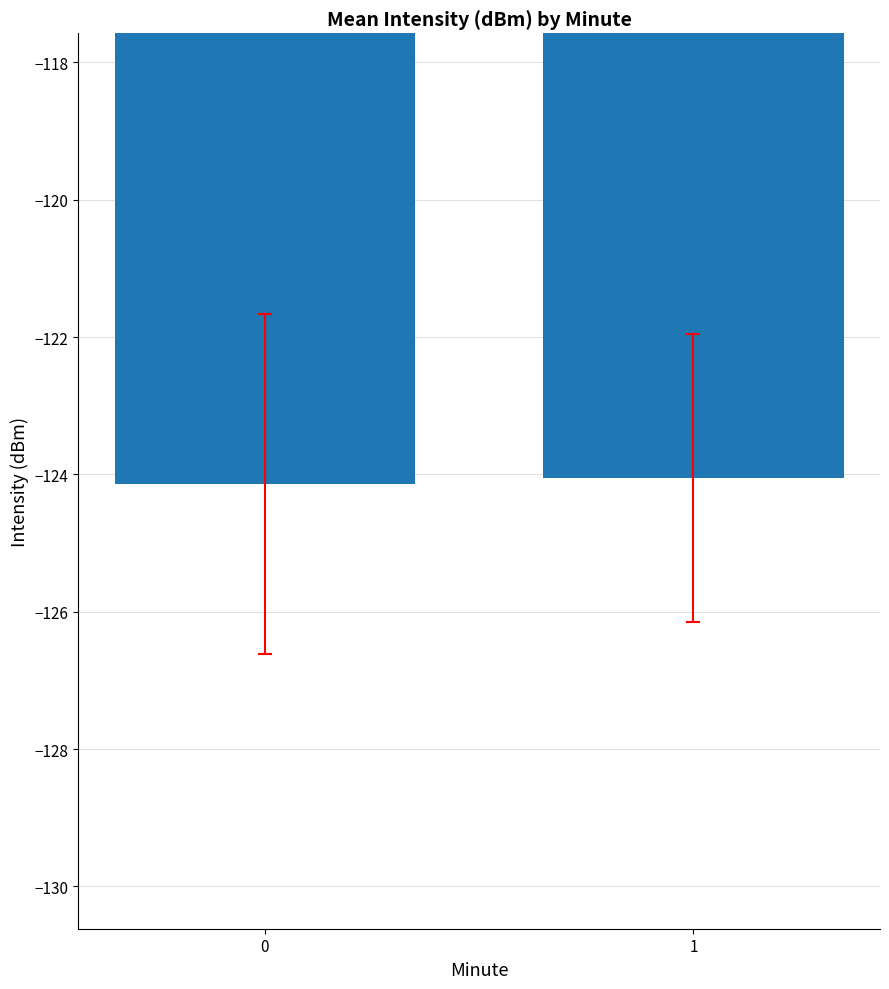

What is the value of the 2nd bar from the left?

-124.1